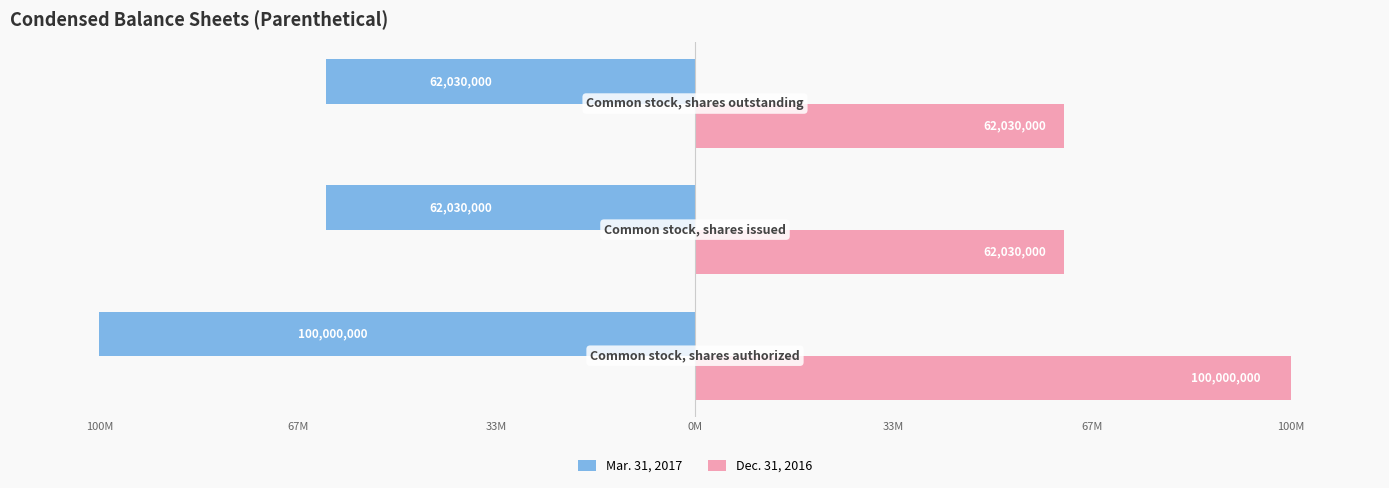

How many groups of bars are there?

3